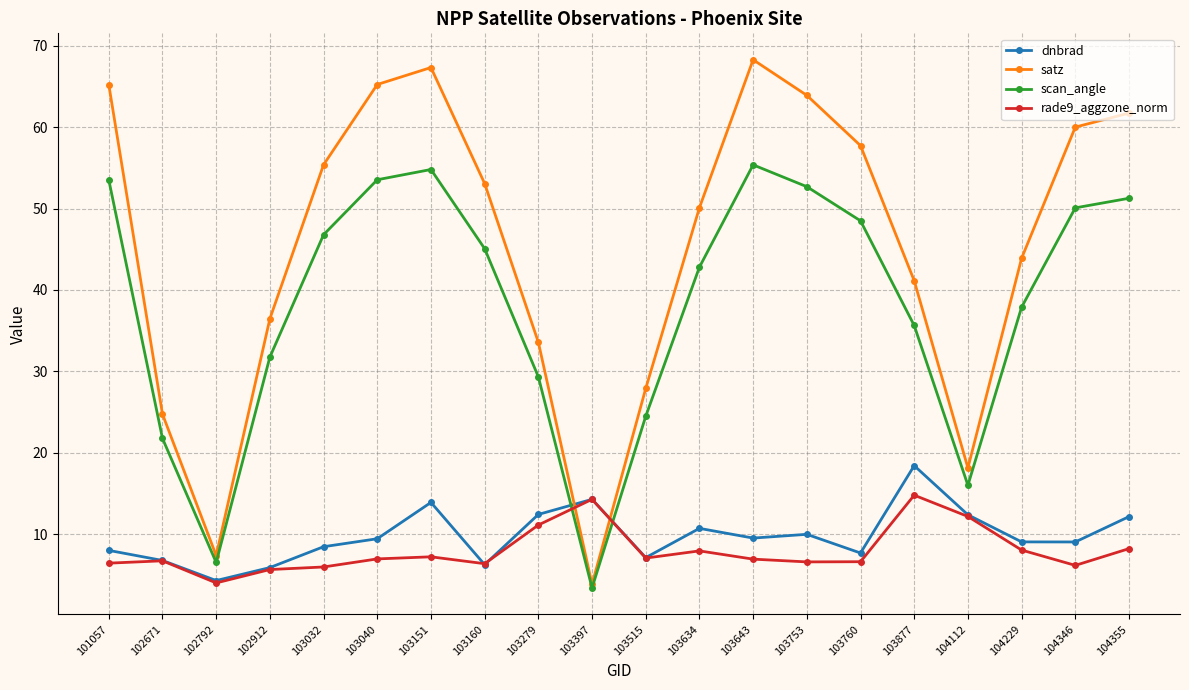

What are all the series names shown in the legend?

dnbrad, satz, scan_angle, rade9_aggzone_norm